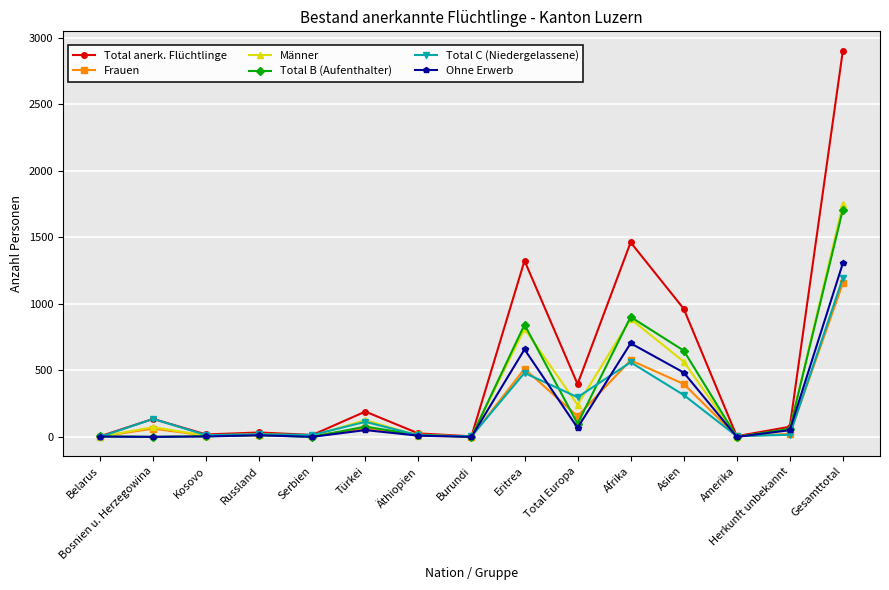

How many values in the Total anerk. Flüchtlinge series are below 76?

7